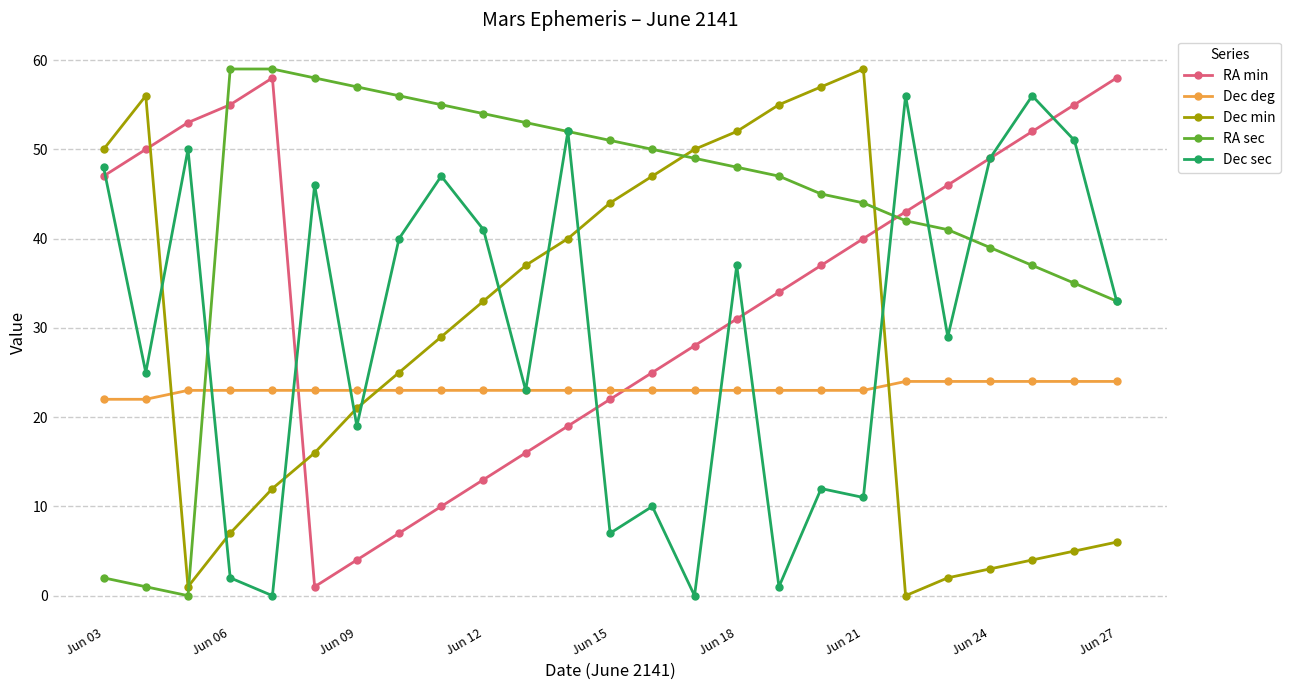

True or false: RA sec and Dec min intersect in this chart.

True